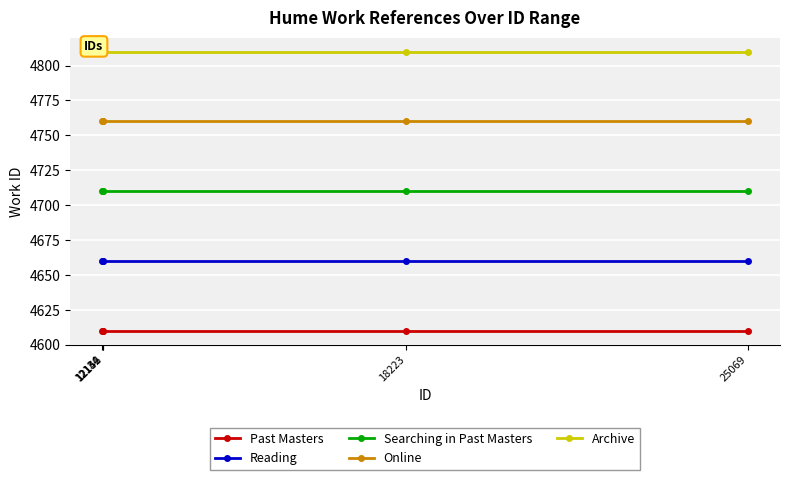

At which category is the sum across all series the highest?

12134